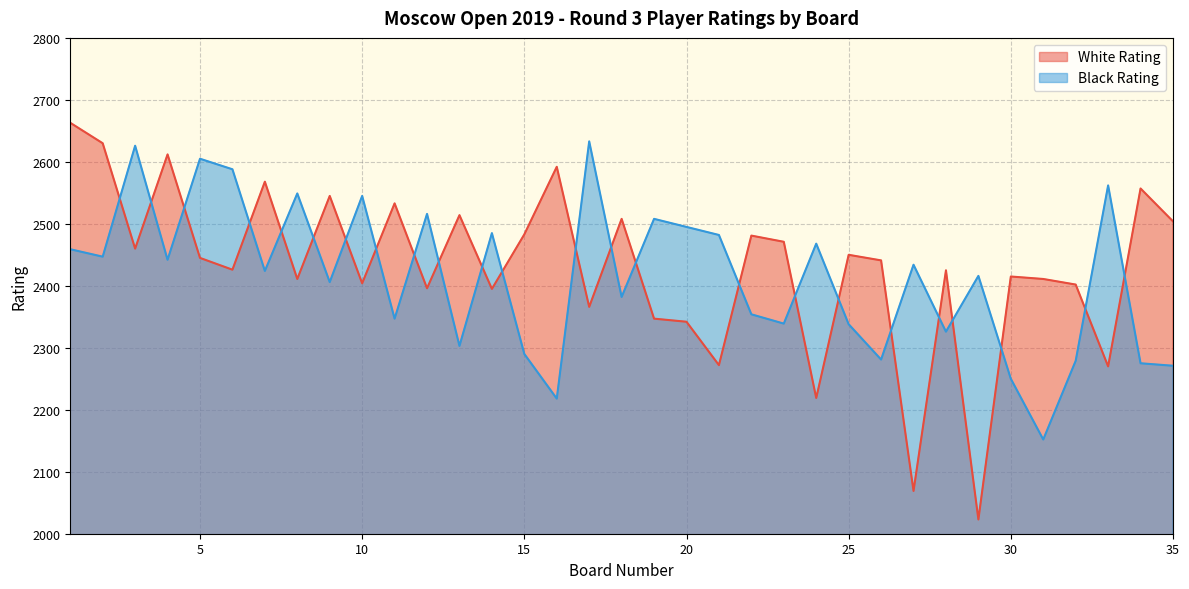

Count the number of categories in the chart.

35